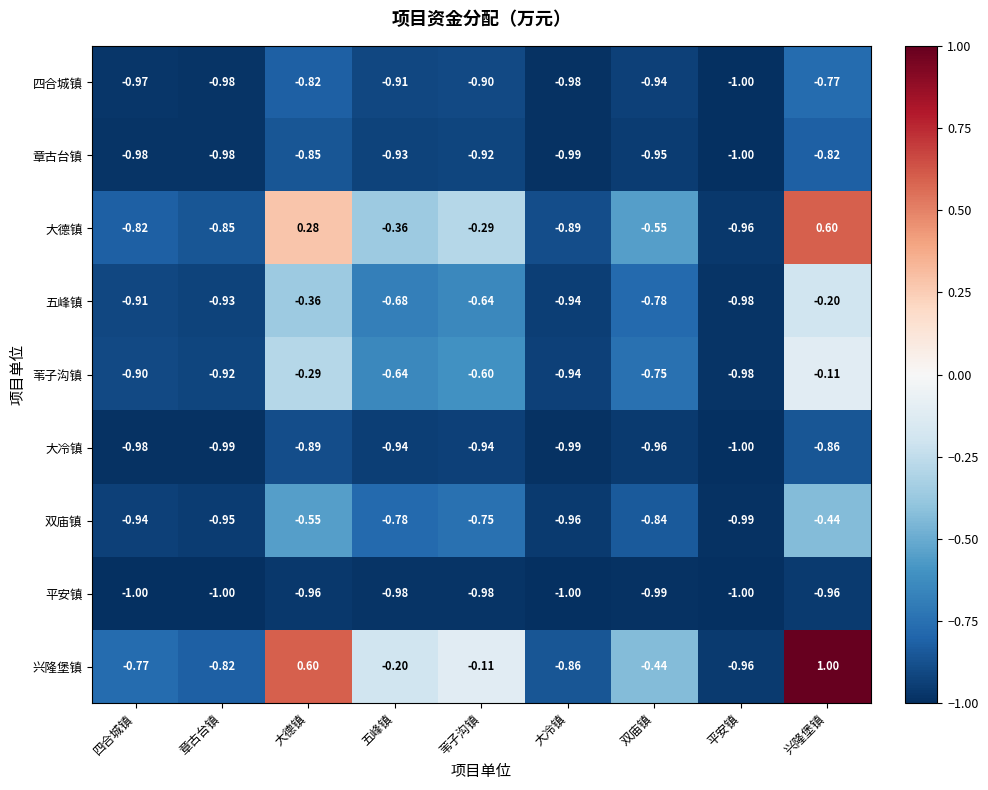

At 大德镇, list the series in order from largest to smallest.

兴隆堡镇, 大德镇, 苇子沟镇, 五峰镇, 双庙镇, 四合城镇, 章古台镇, 大冷镇, 平安镇